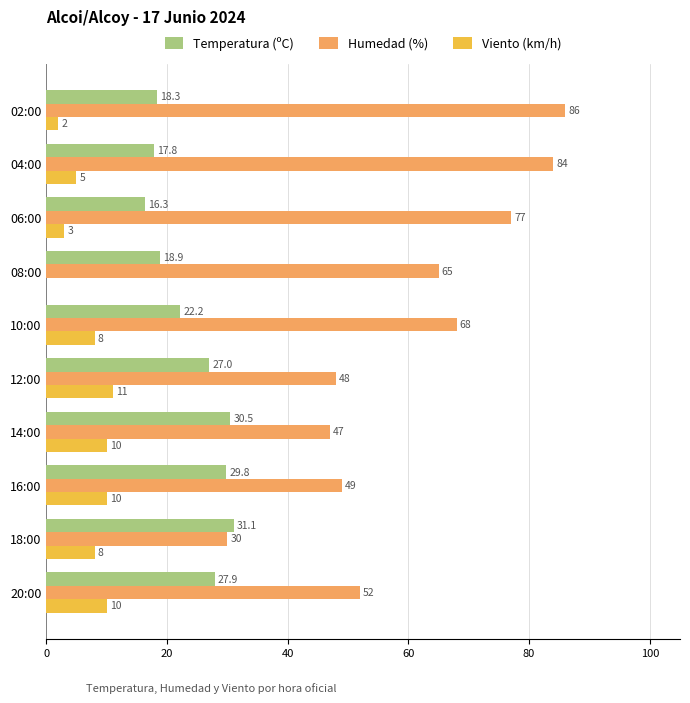

The value of Temperatura (ºC) at 06:00 is 16.3. True or false?

True